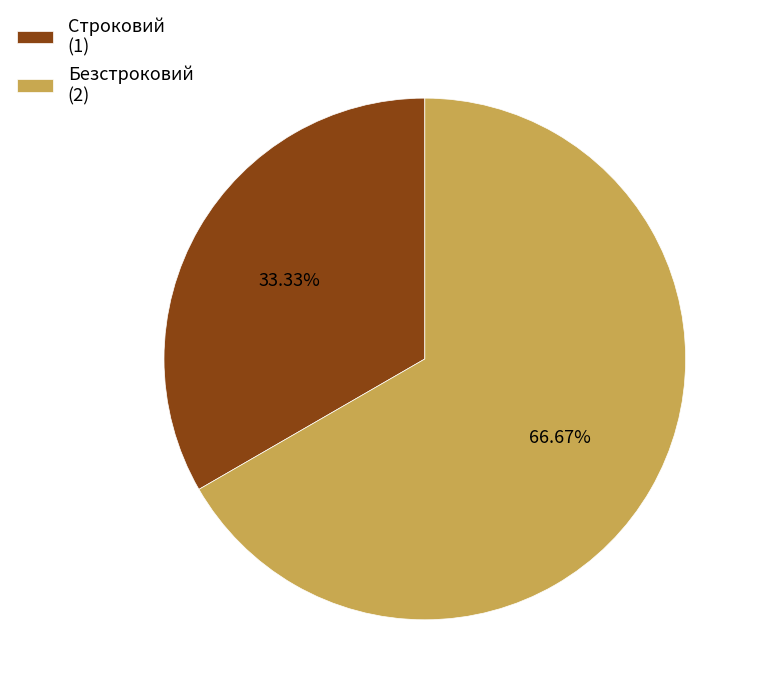

How many segments does this pie chart have?

2